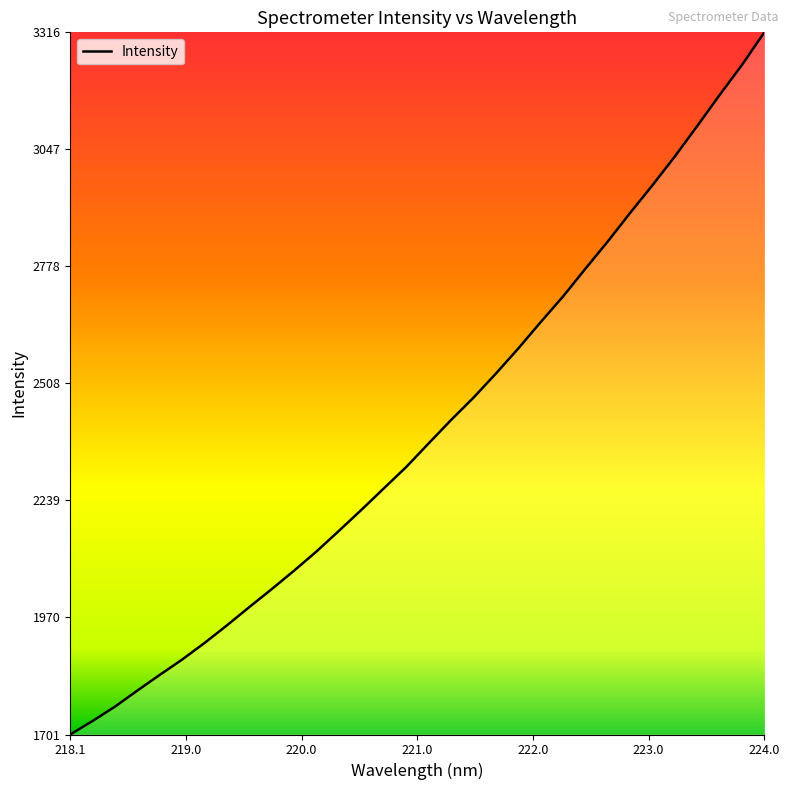

What is the difference between the maximum and minimum values?

1615.3